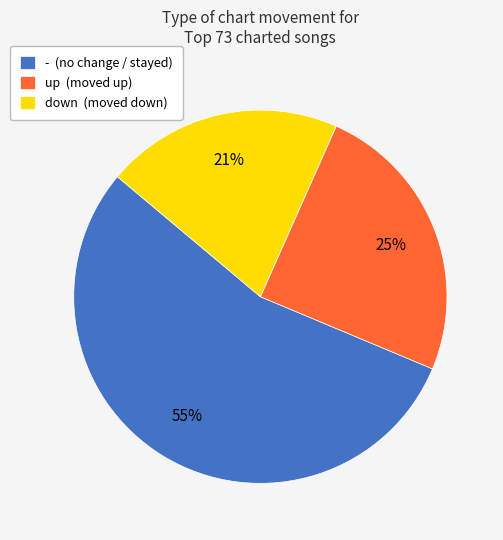

What percentage is the down (moved down) slice, to the nearest percent?

21%